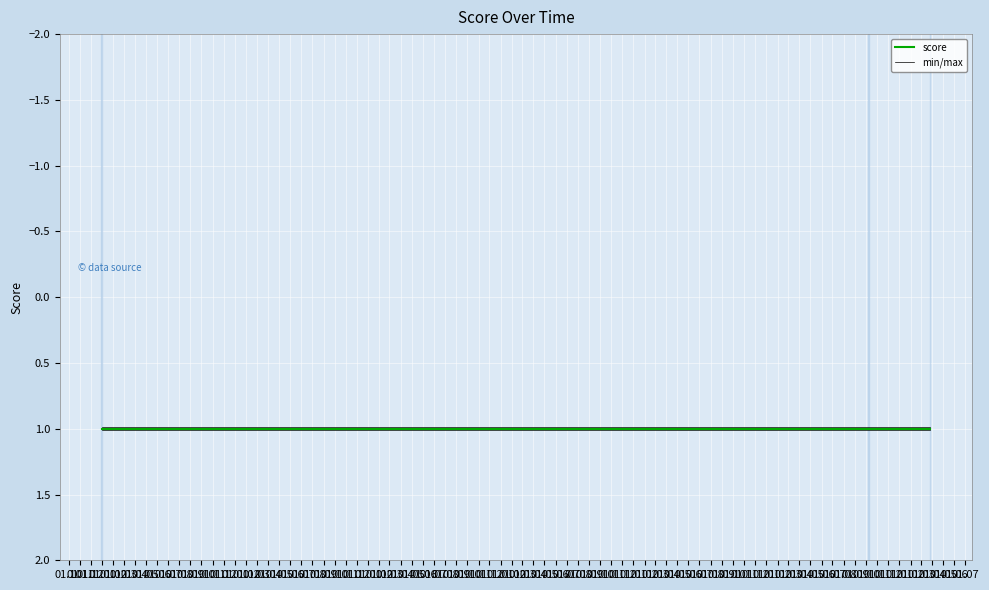

What is the smallest value displayed?

1.0